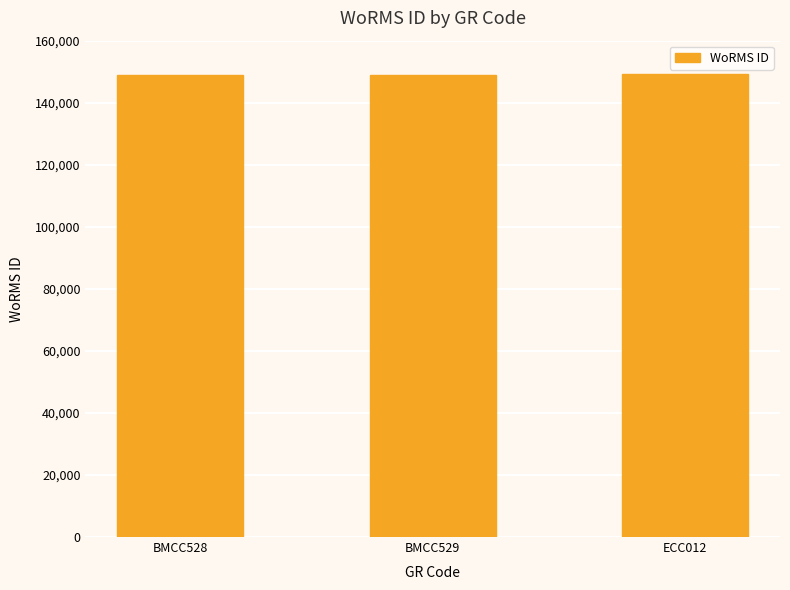

What is the greatest value displayed?

149158